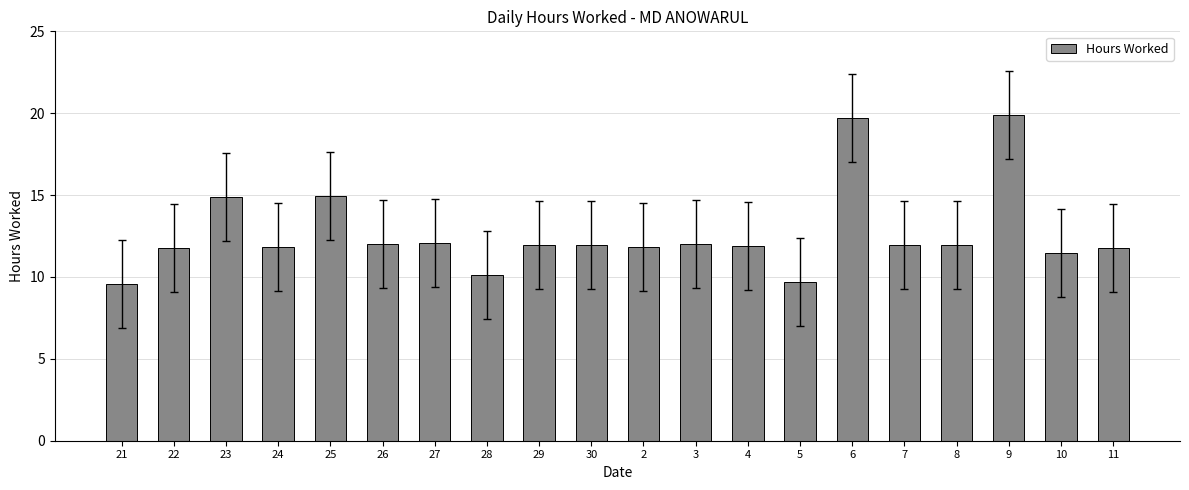

The value at 22 is 11.8. True or false?

True